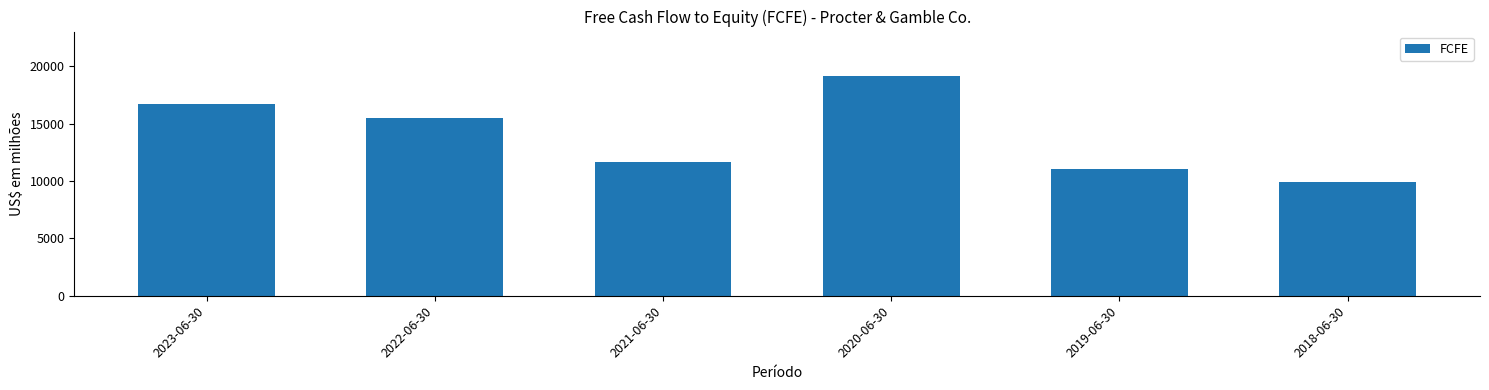

Which has a higher value, 2018-06-30 or 2021-06-30?

2021-06-30